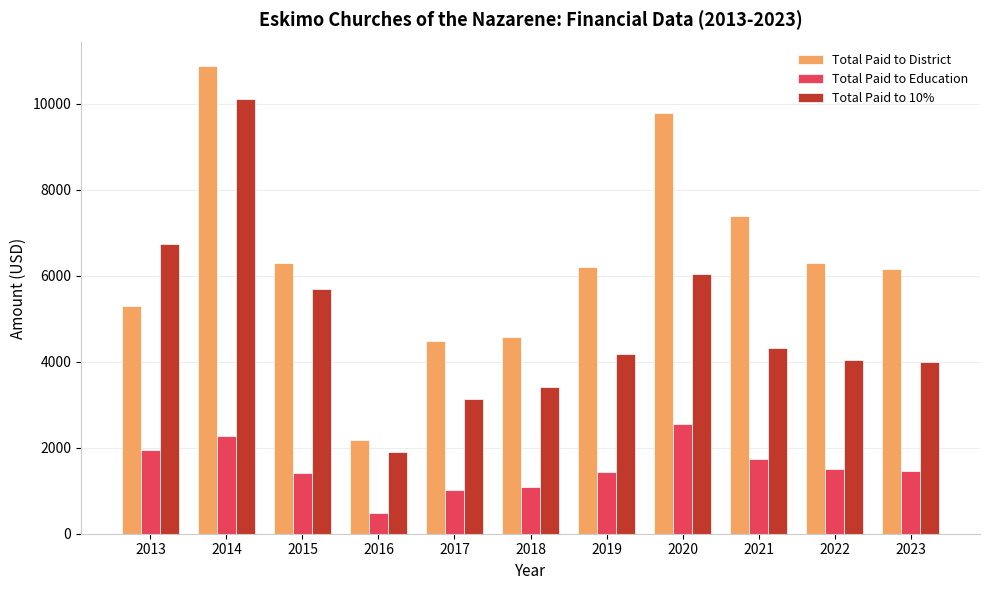

What are all the series names shown in the legend?

Total Paid to District, Total Paid to Education, Total Paid to 10%